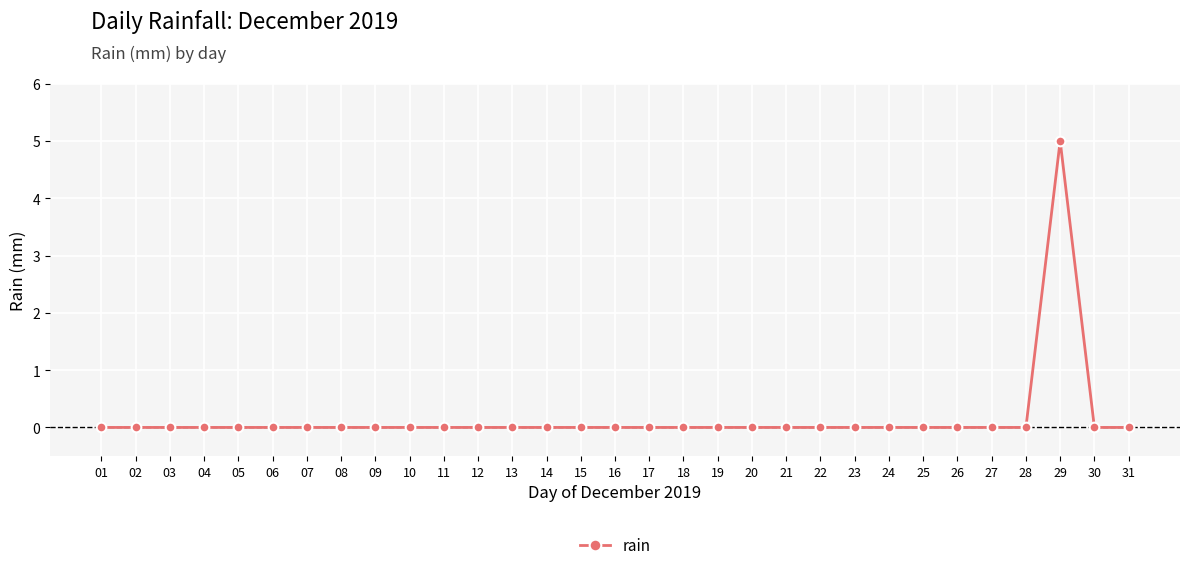

True or false: the data shows 3 at 25.

False